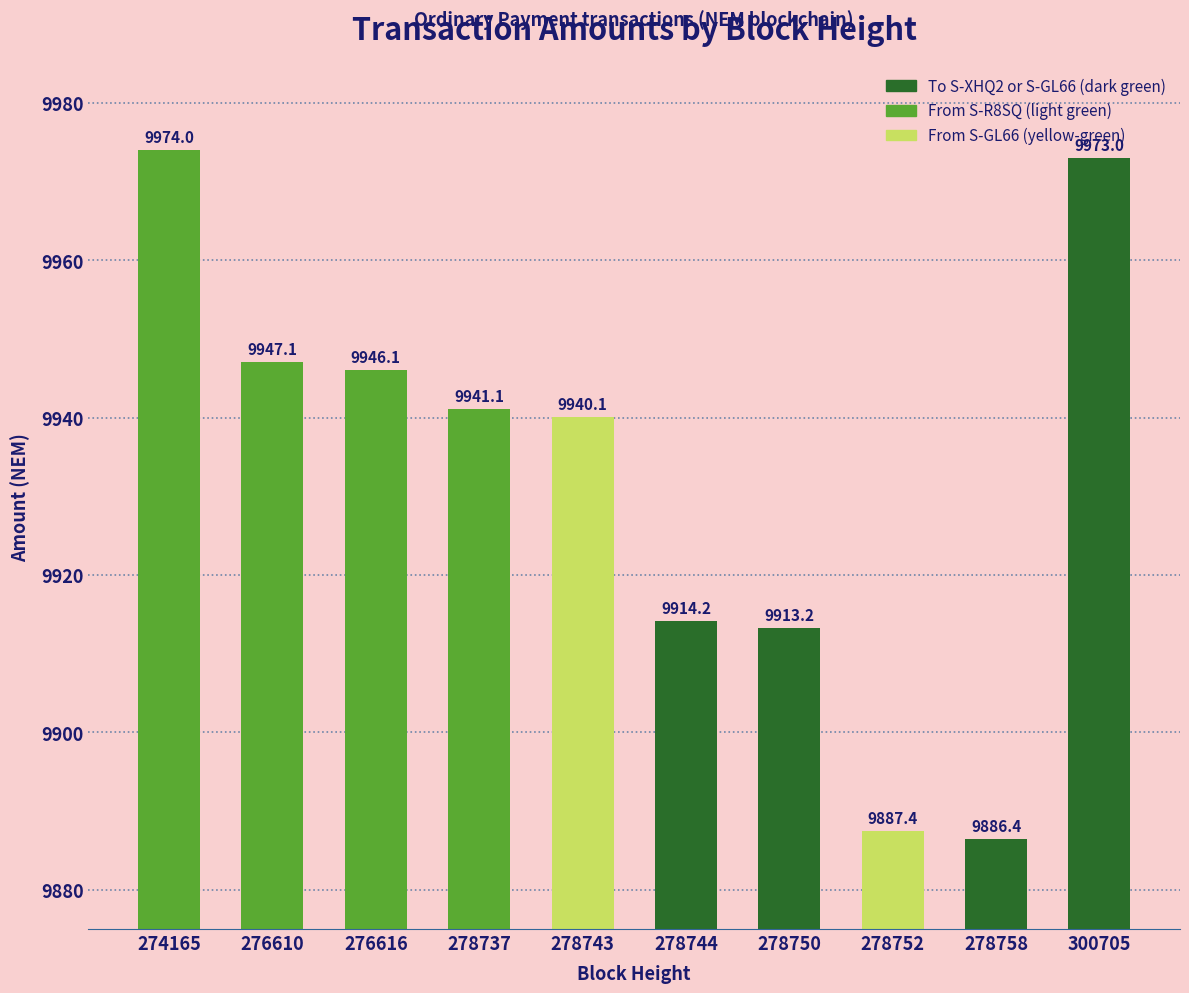

Reading left to right, transcribe all the data shown in this chart.

9974.0	9947.1	9946.1	9941.1	9940.1	9914.2	9913.2	9887.4	9886.4	9973.0